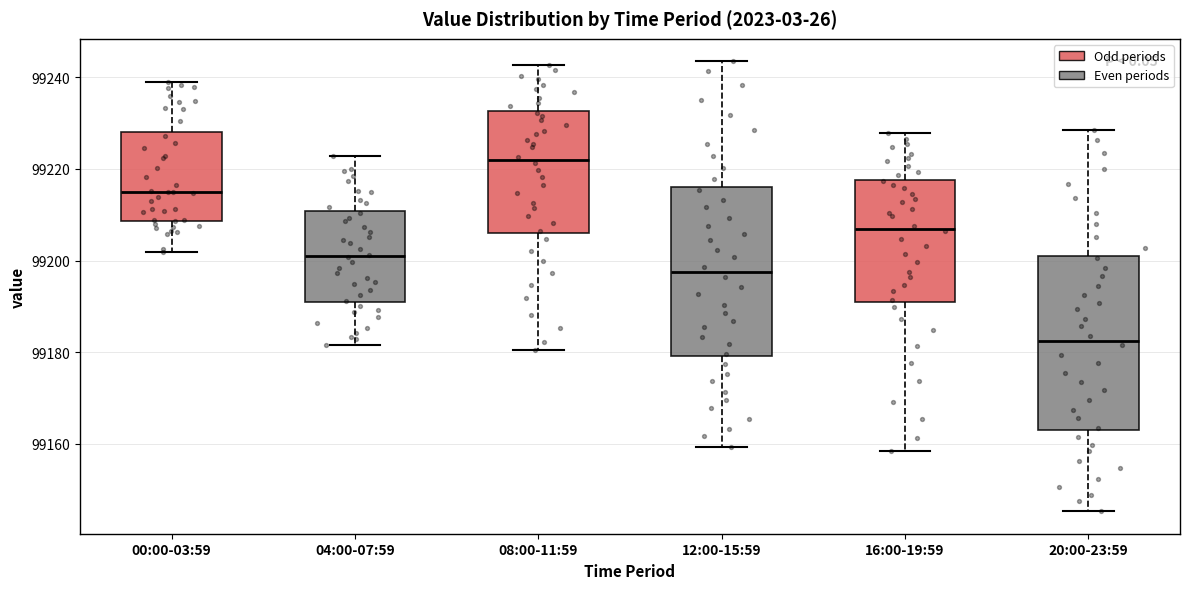

Reading left to right, read every box against the y-axis: the position of its median line, the range the box covers, and the ends of its whiskers. The values are not printed on the chart, so give them approximately, as read against the axis.

00:00-03:59: median 99214, box 99208 to 99228, whiskers 99202 to 99240
04:00-07:59: median 99202, box 99190 to 99210, whiskers 99182 to 99222
08:00-11:59: median 99222, box 99206 to 99232, whiskers 99180 to 99242
12:00-15:59: median 99198, box 99180 to 99216, whiskers 99160 to 99244
16:00-19:59: median 99208, box 99192 to 99218, whiskers 99158 to 99228
20:00-23:59: median 99182, box 99162 to 99202, whiskers 99146 to 99228